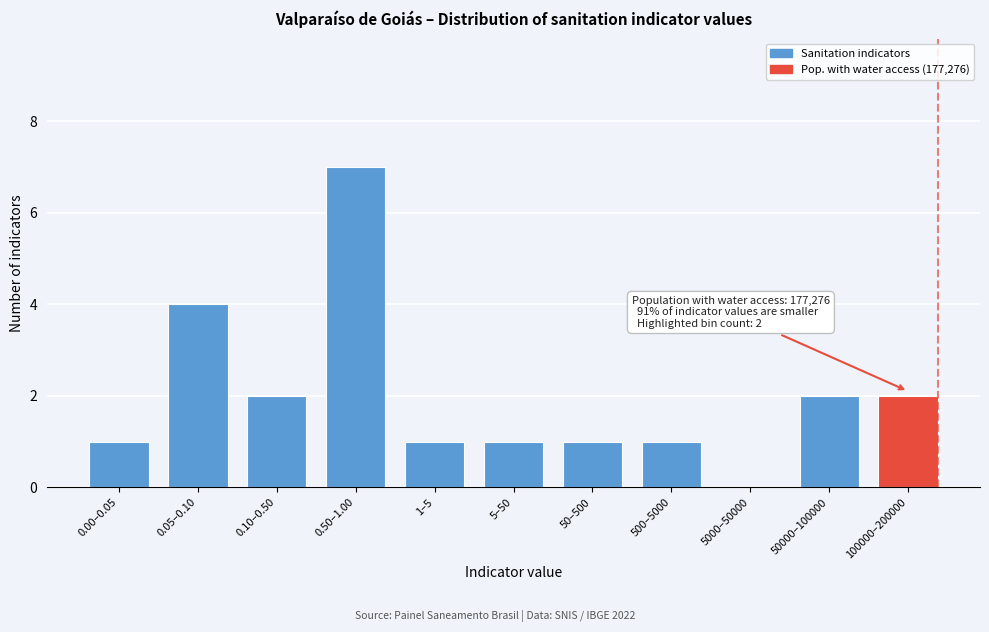

Reading left to right, what are all the values shown in this chart?

0.00–0.05=1	0.05–0.10=4	0.10–0.50=2	0.50–1.00=7	1–5=1	5–50=1	50–500=1	500–5000=1	5000–50000=0	50000–100000=2	100000–200000=2